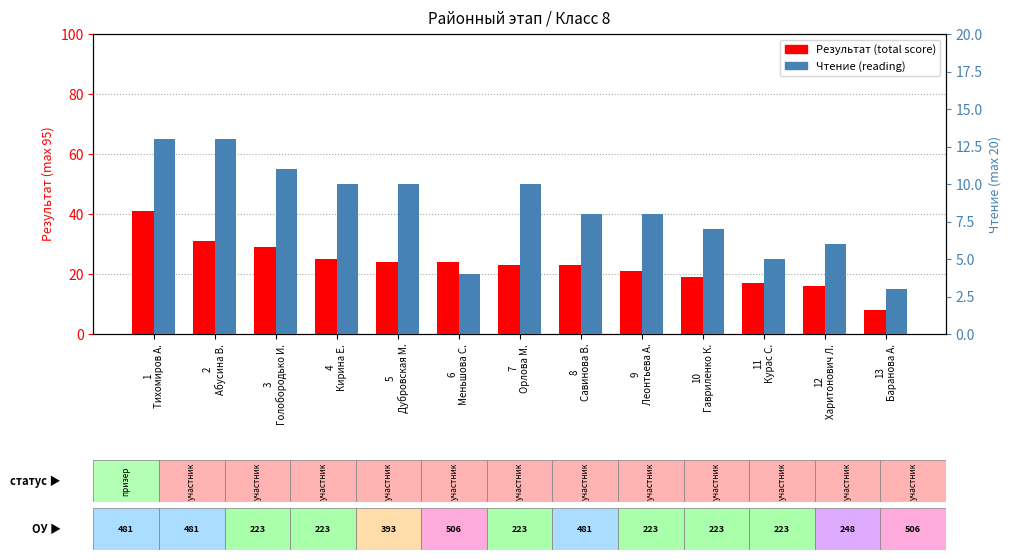

Which has a higher value, 2
Абусина В. or 9
Леонтьева А.?

2
Абусина В.